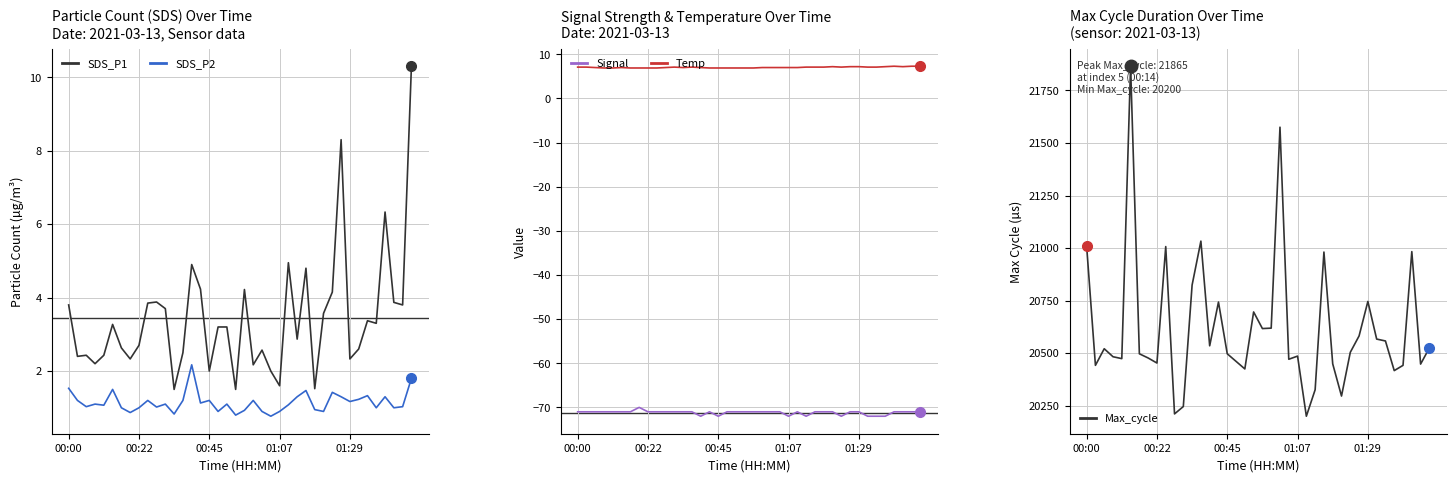

What are all the series names shown in the legend?

SDS_P1, SDS_P2, Signal, Temp, Max_cycle